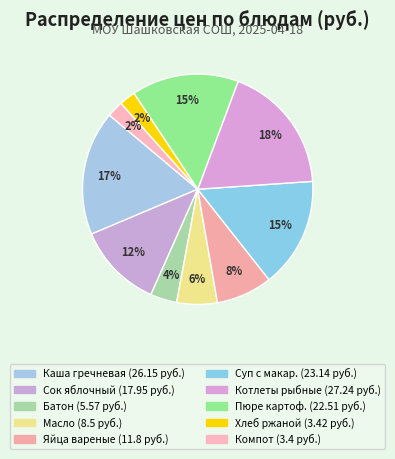

How many segments does this pie chart have?

10